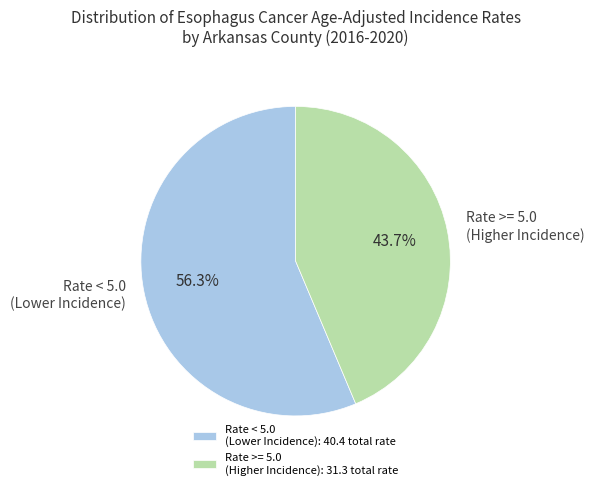

Approximately how many times larger is the value at Rate < 5.0 (Lower Incidence) compared to Rate >= 5.0 (Higher Incidence)?

1.3